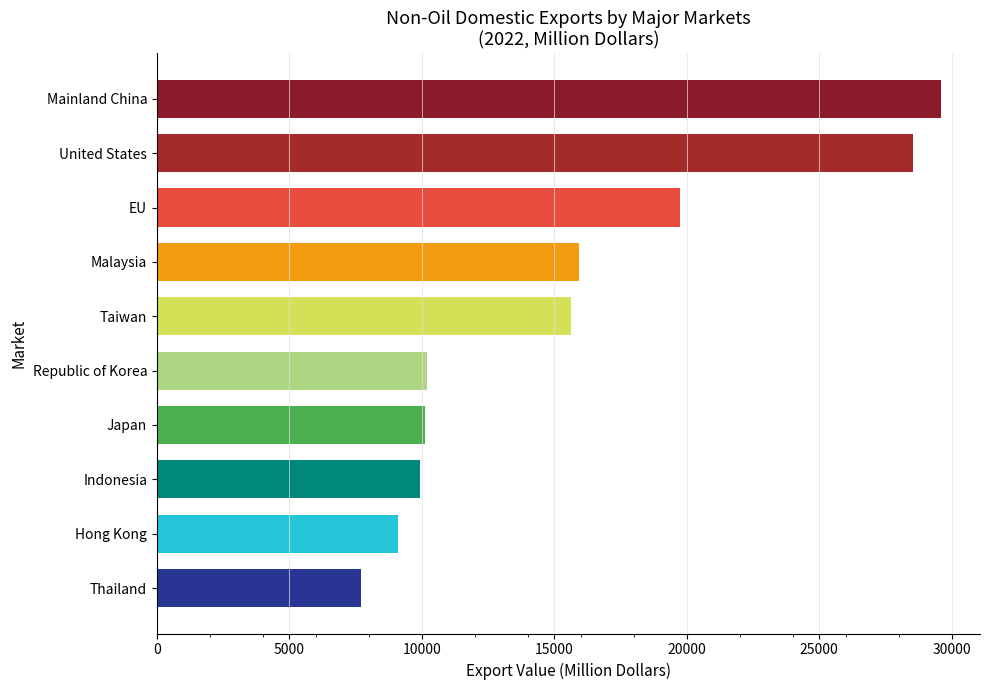

Where is the data nearest to the value 18652?

EU